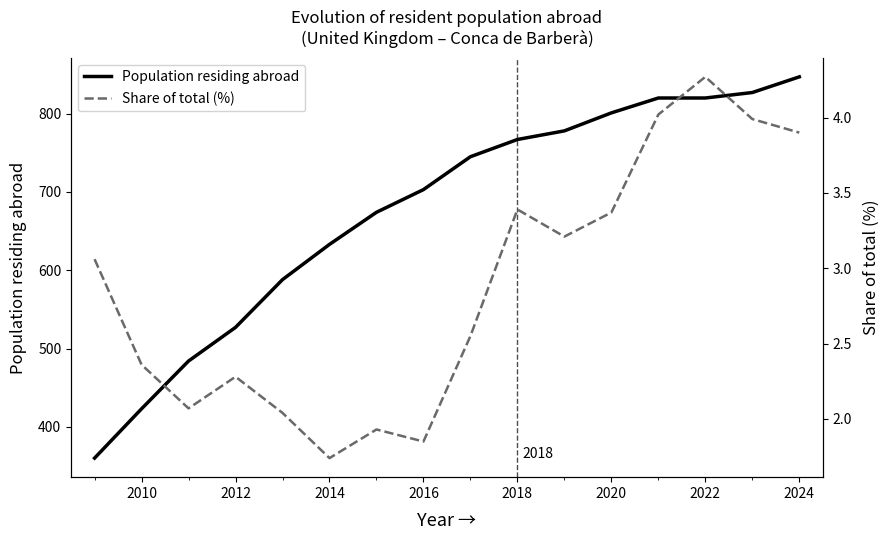

What are all the series names shown in the legend?

Population residing abroad, Share of total (%)